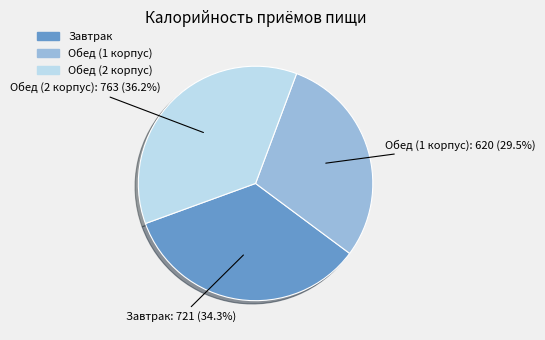

True or false: Обед (2 корпус) accounts for 36% of the total.

True